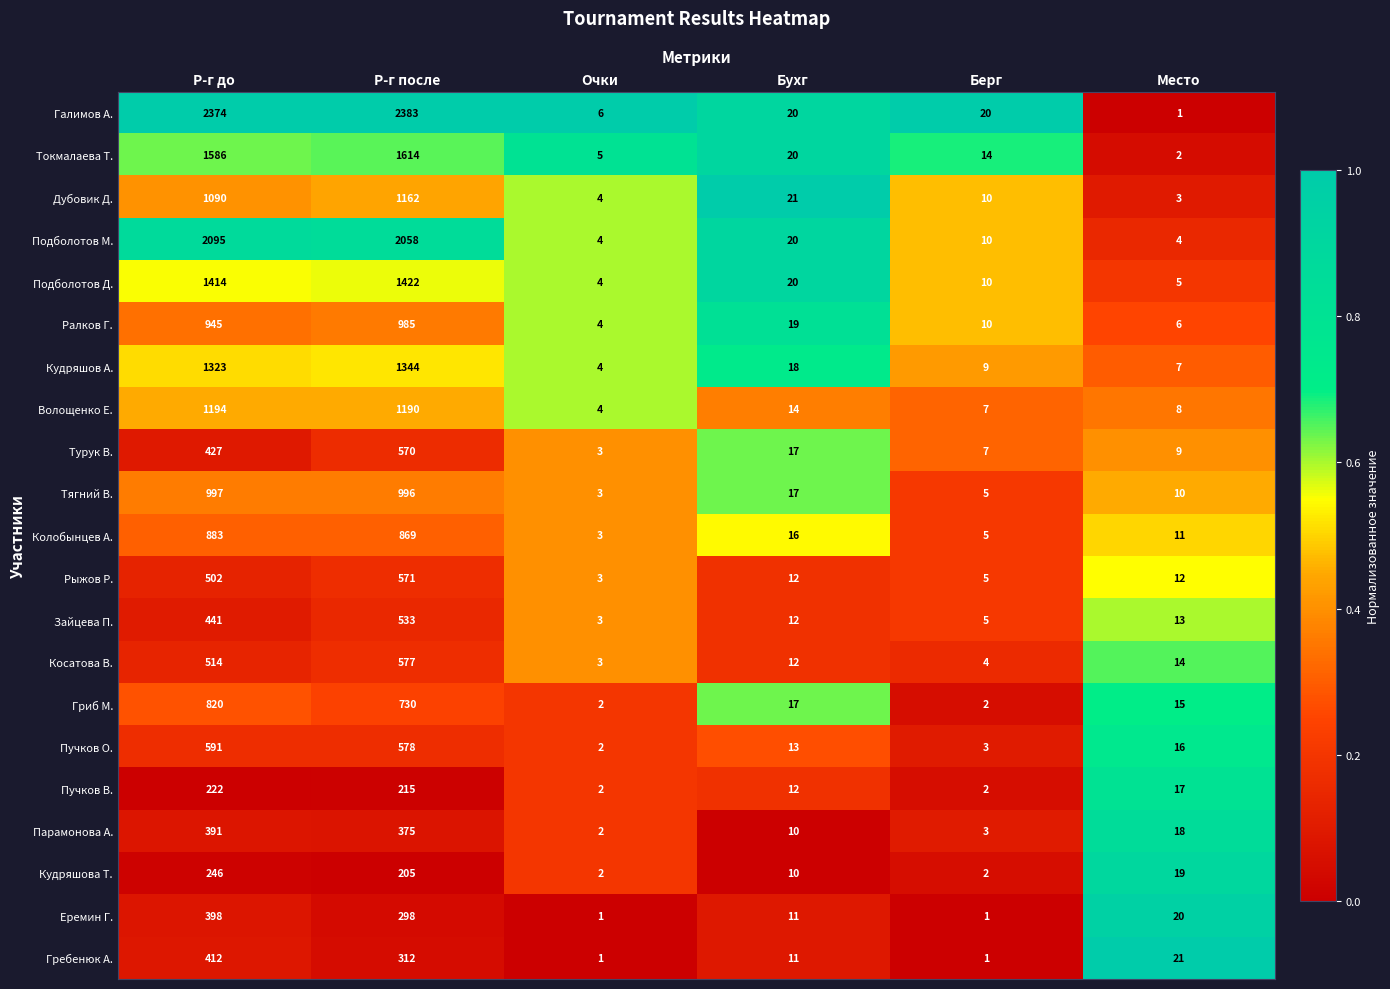

Is it true that Рыжов Р. equals 3 at Очки?

True